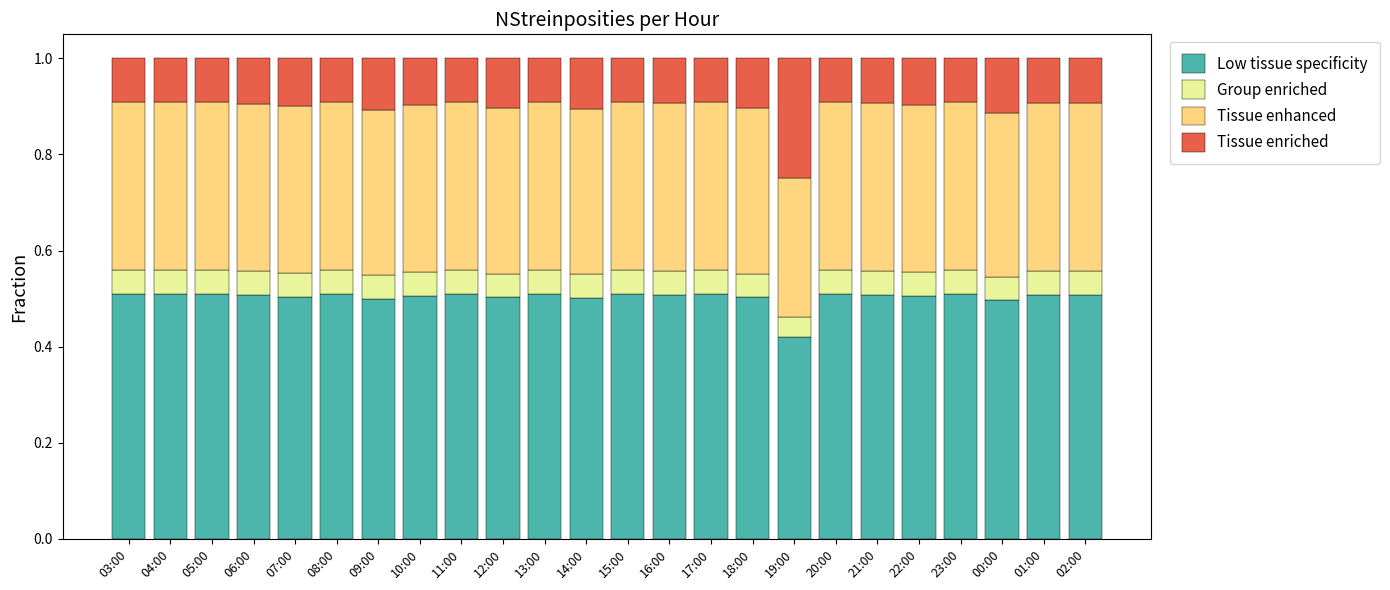

What is the total value across all series at 12:00?

1.0